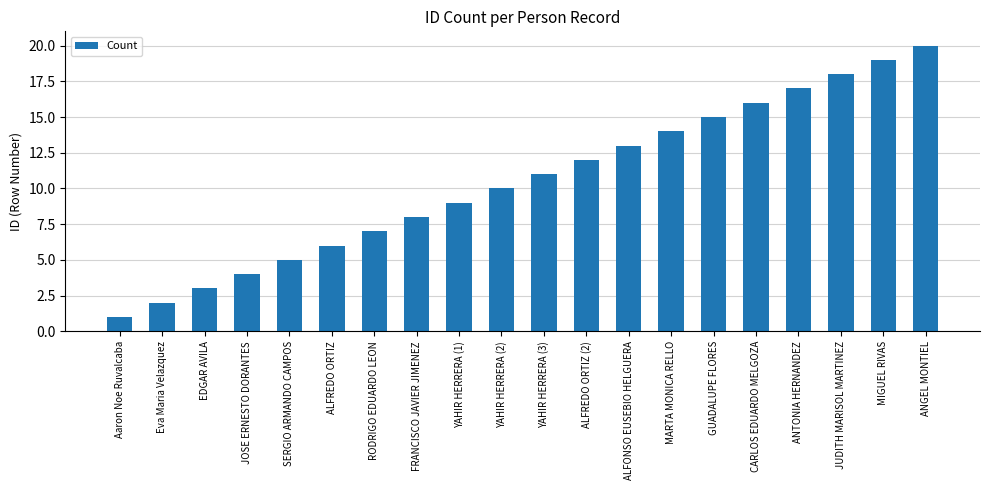

Which label corresponds to the smallest value in the chart?

Aaron Noe Ruvalcaba